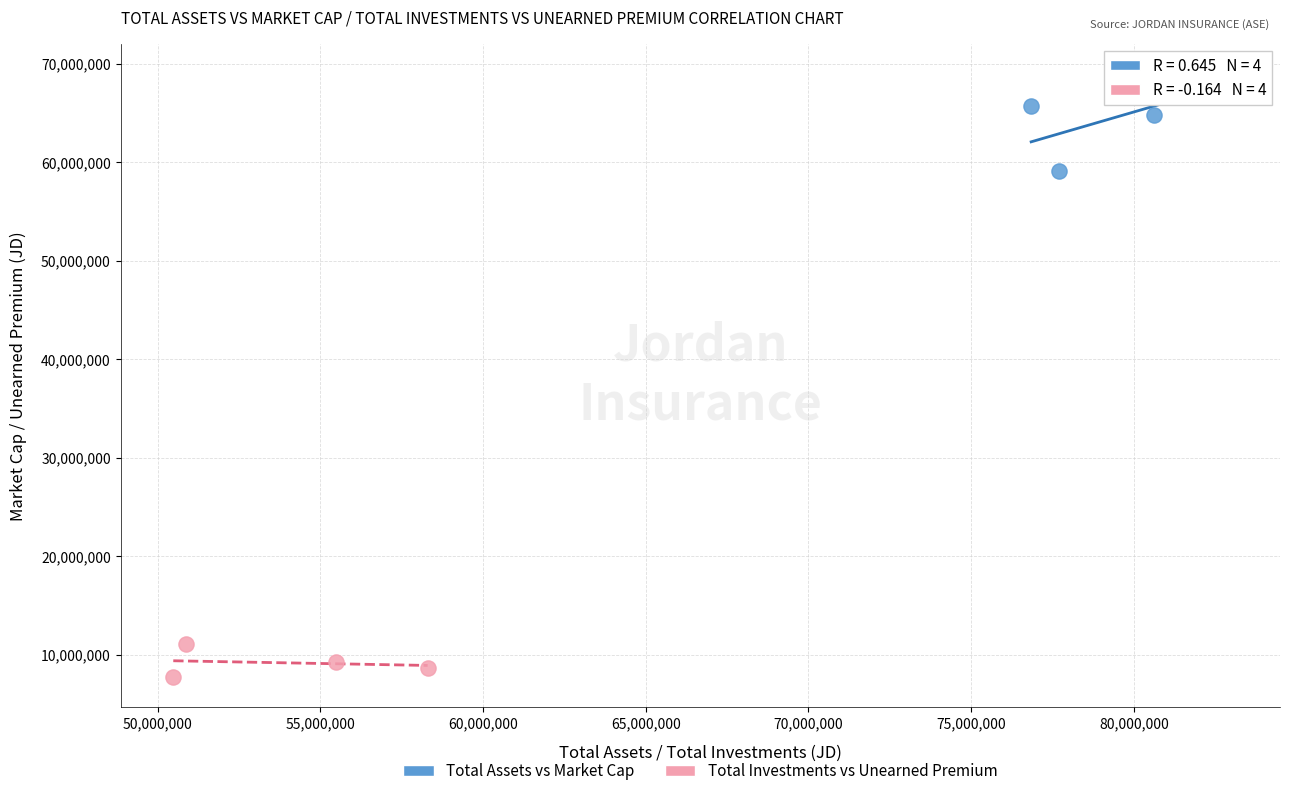

What are all the series names shown in the legend?

Total Assets vs Market Cap, Total Investments vs Unearned Premium